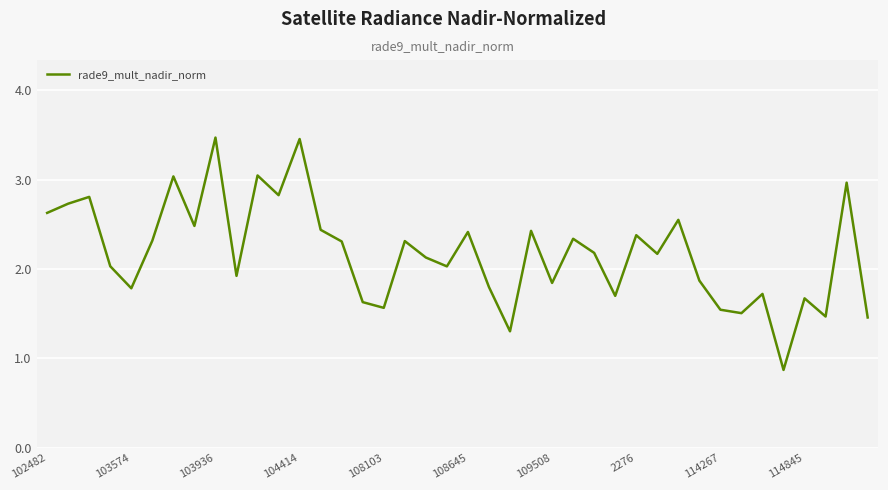

What is the smallest value displayed?

0.9